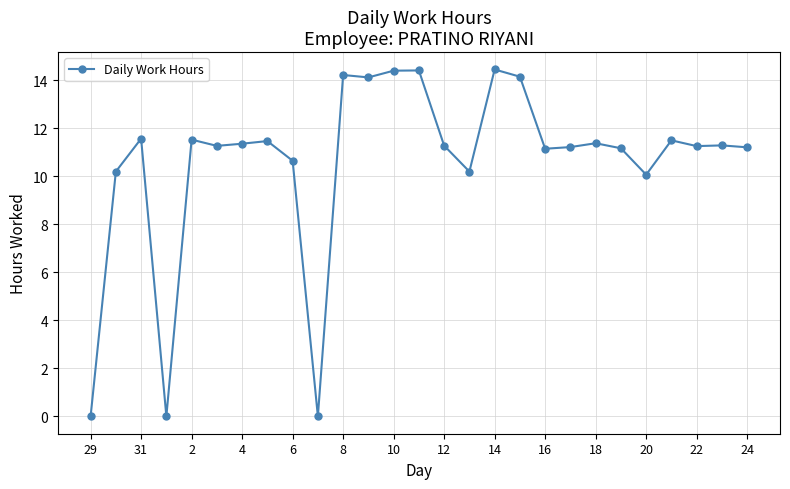

What is the average value?

10.6